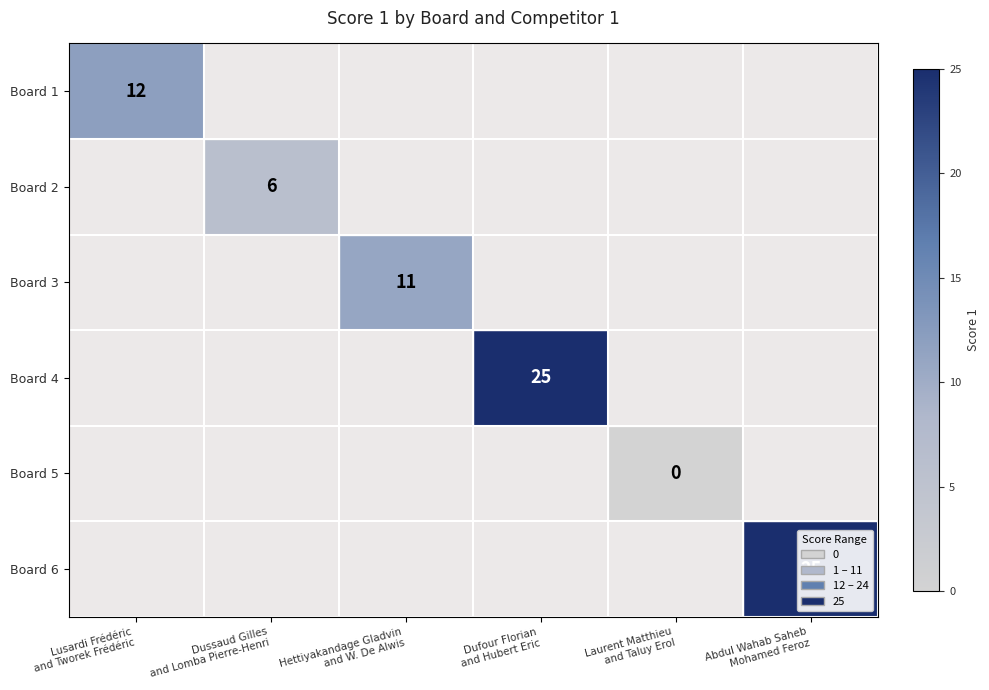

True or false: Board 5 has a value of 0.0 at Laurent Matthieu and Taluy Erol.

True